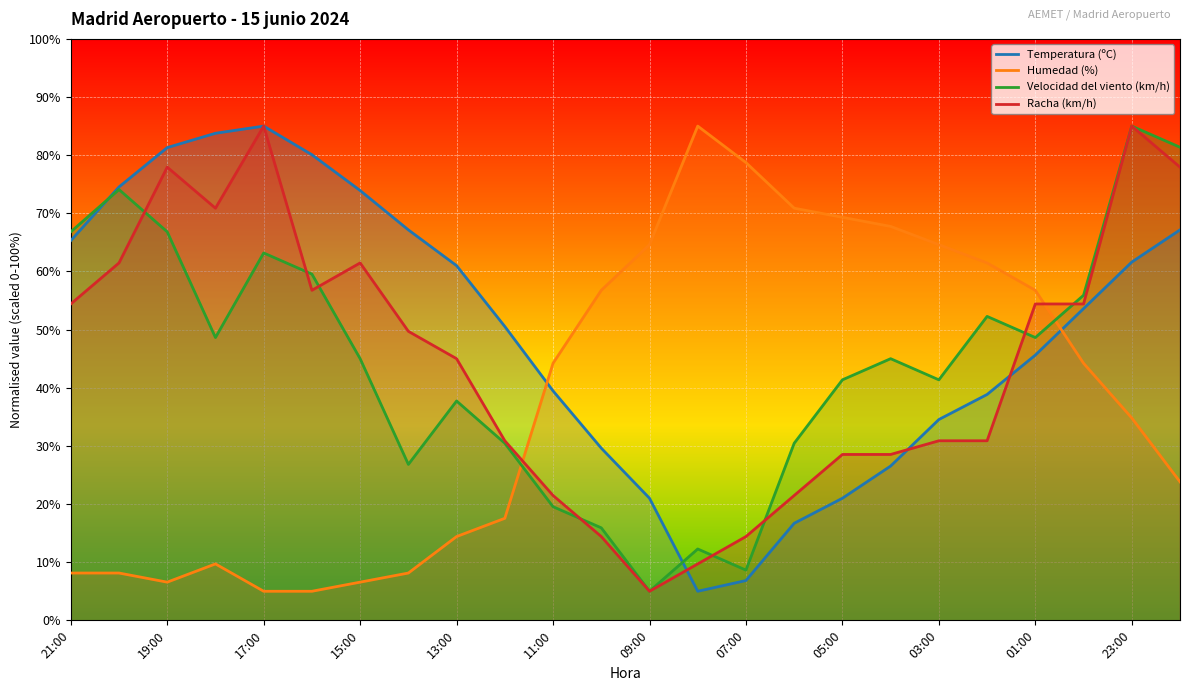

Reading right to left, extract all data points from this chart.

Temperatura (ºC): 67.2	61.6	53.6	45.6	38.8	34.5	26.5	21.0	16.7	6.8	5.0	21.0	29.6	39.5	50.5	61.0	67.2	73.9	80.1	85.0	83.8	81.3	74.5	65.3
Humedad (%): 23.8	34.8	44.2	56.8	61.5	64.6	67.7	69.3	70.9	78.7	85.0	64.6	56.8	44.2	17.5	14.4	8.1	6.6	5.0	5.0	9.7	6.6	8.1	8.1
Velocidad del viento (km/h): 81.4	85.0	55.9	48.6	52.3	41.4	45.0	41.4	30.5	8.6	12.3	5.0	15.9	19.5	30.5	37.7	26.8	45.0	59.5	63.2	48.6	66.8	74.1	66.8
Racha (km/h): 77.9	85.0	54.4	54.4	30.9	30.9	28.5	28.5	21.5	14.4	9.7	5.0	14.4	21.5	30.9	45.0	49.7	61.5	56.8	85.0	70.9	77.9	61.5	54.4